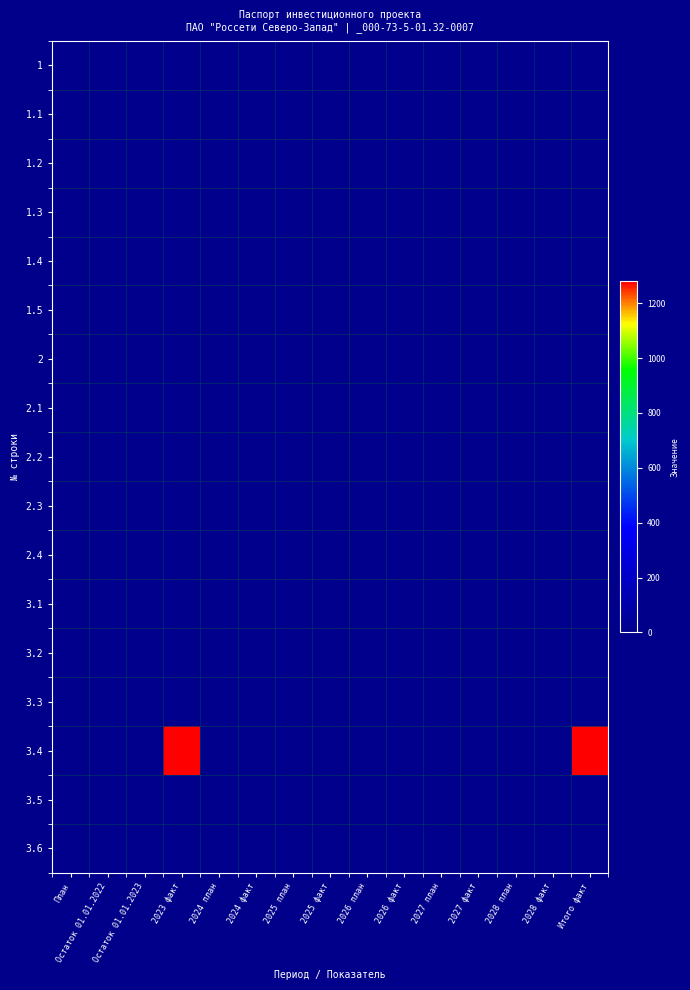

Which series has the widest spread of values?

3.4